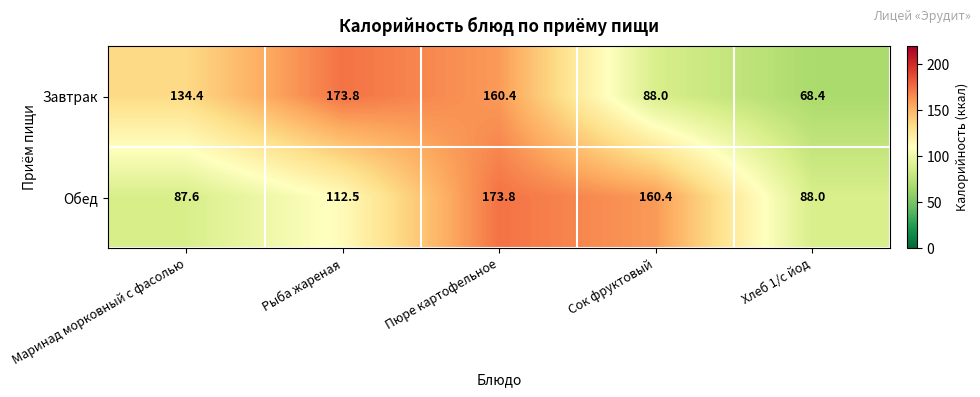

Rank the series by their average value, from lowest to highest.

Обед, Завтрак